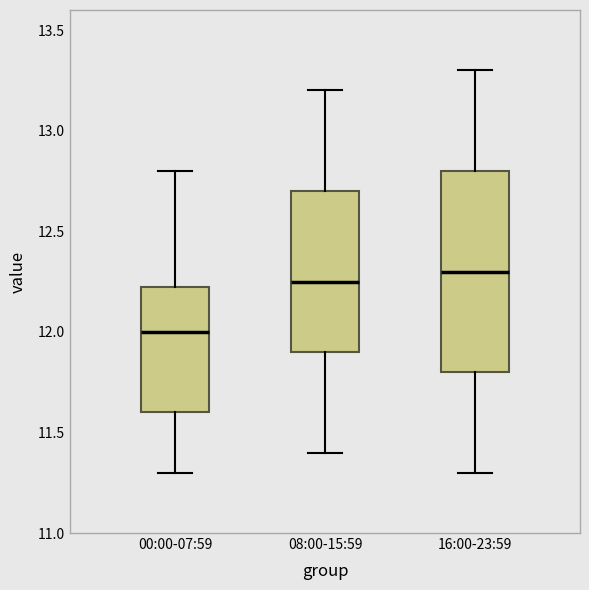

Which box has the lowest median line?

00:00-07:59